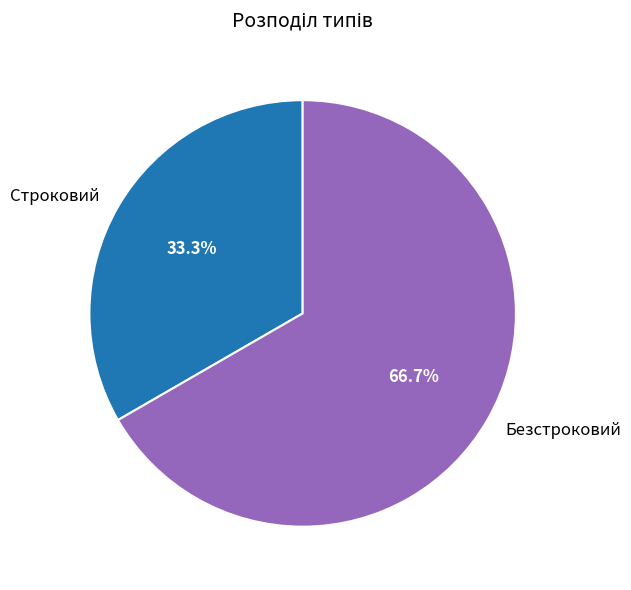

How many slices are in this pie chart?

2